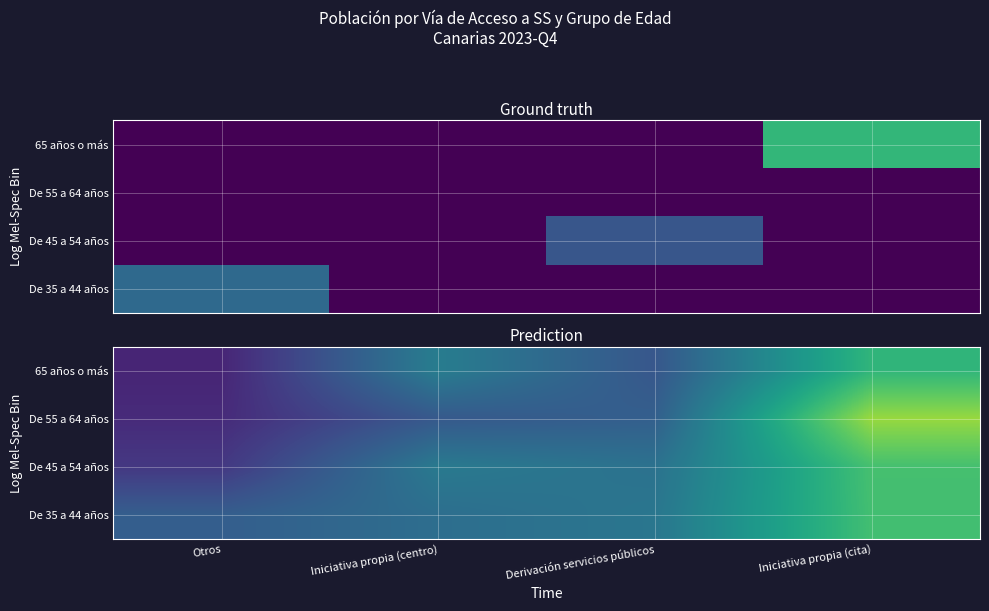

At which label does De 55 a 64 años reach its minimum?

Otros